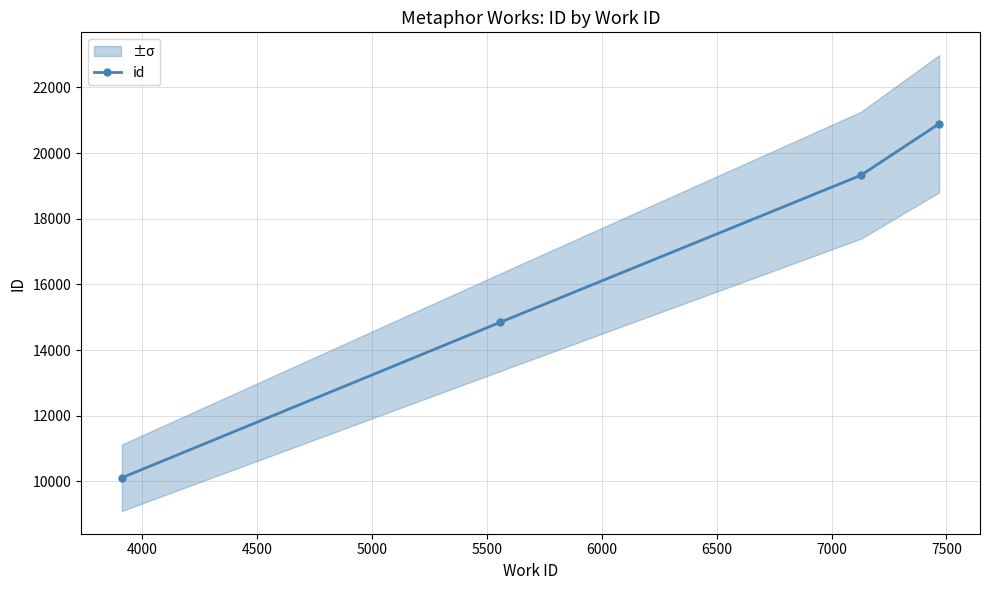

What is the value of the id point at the 1st from the left?

10113